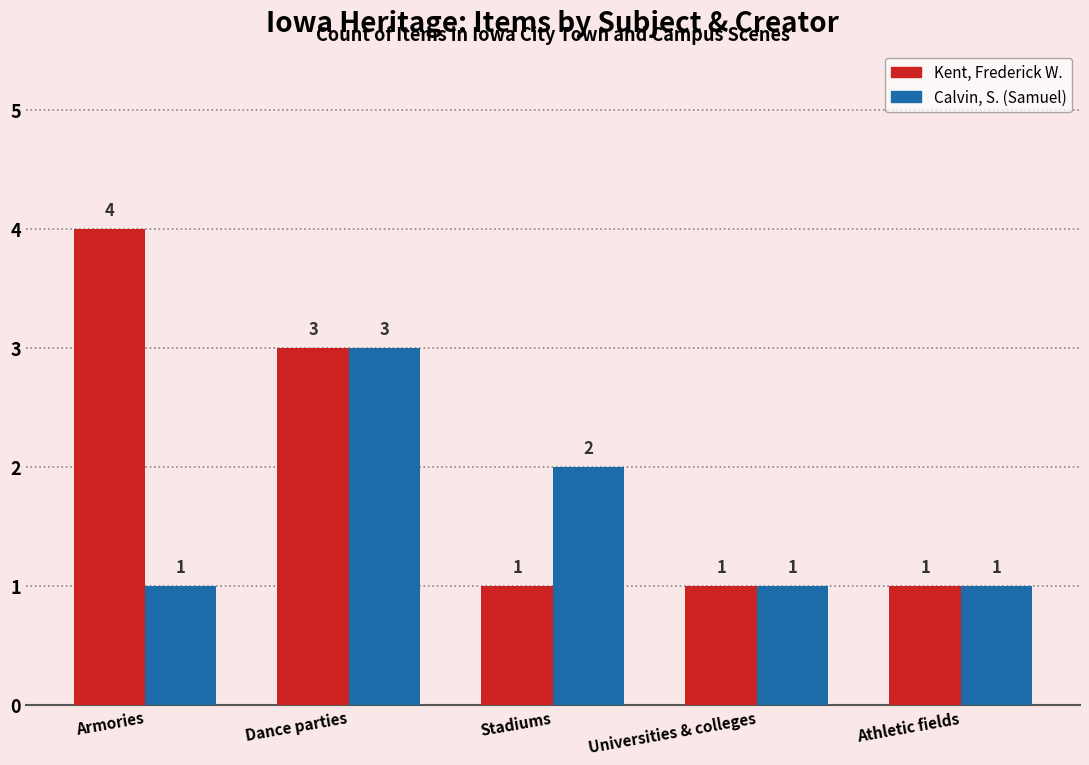

What is the difference between the Calvin, S. (Samuel) values at Athletic fields and Stadiums?

1